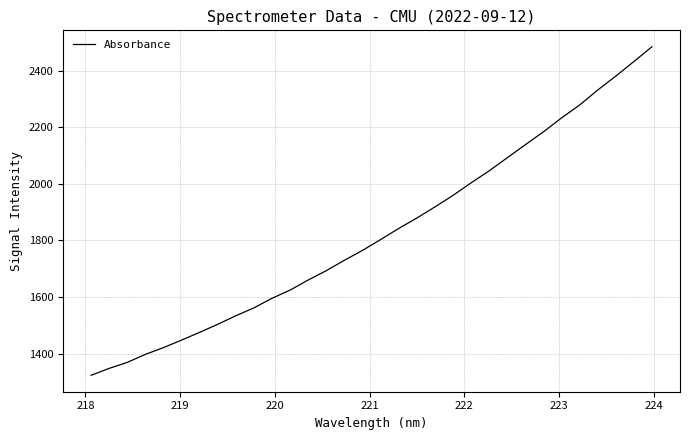

What is the maximum value shown in the chart?

2484.3